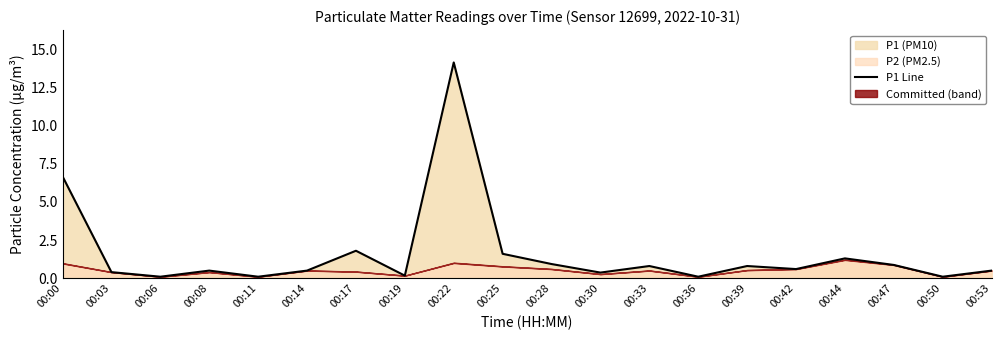

Where is the data nearest to the value 7?

00:00